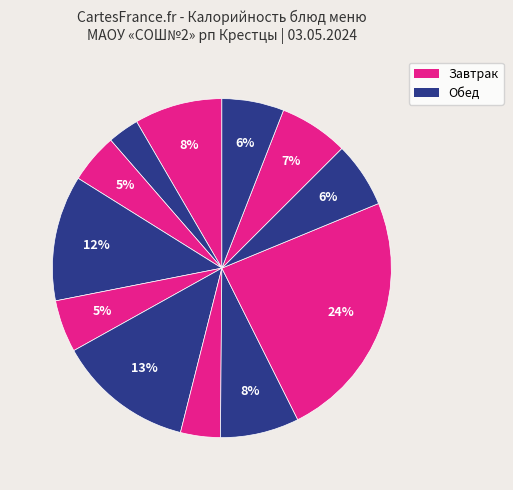

How many segments does this pie chart have?

12